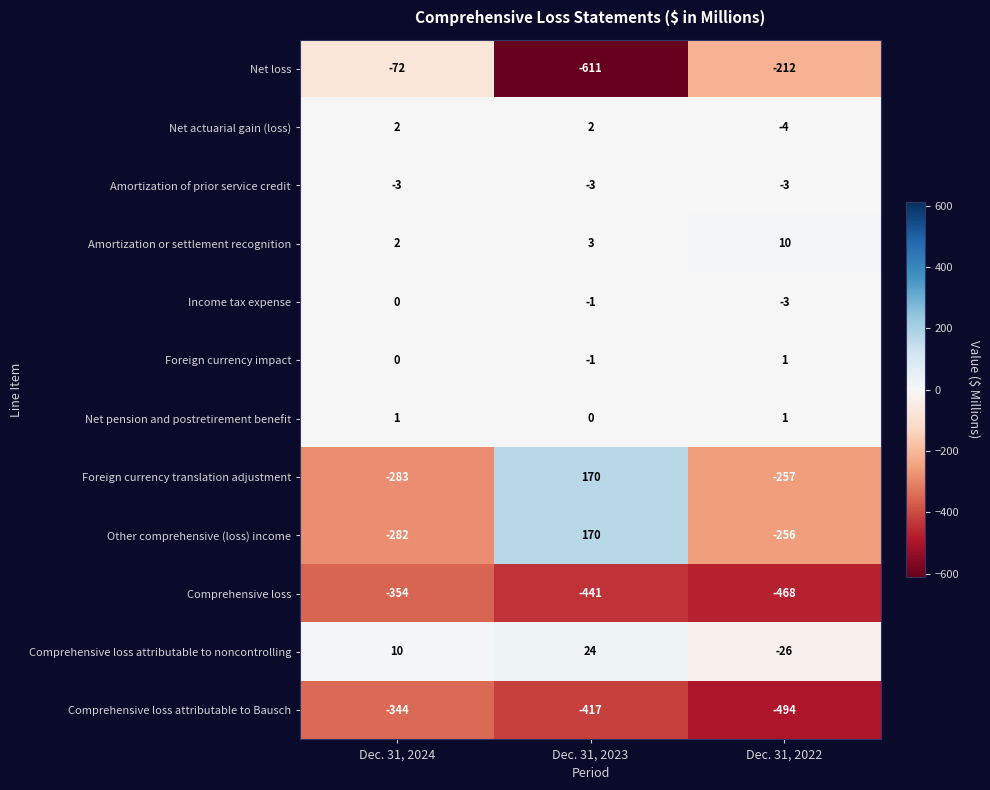

Which series has the widest spread of values?

Net loss